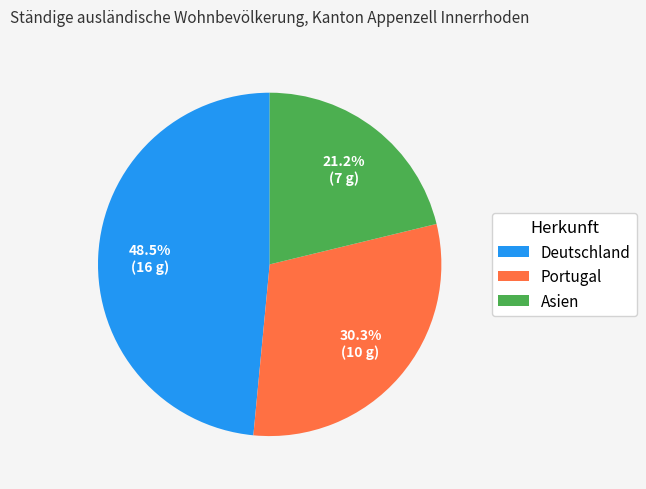

Is there a majority slice in this chart?

No